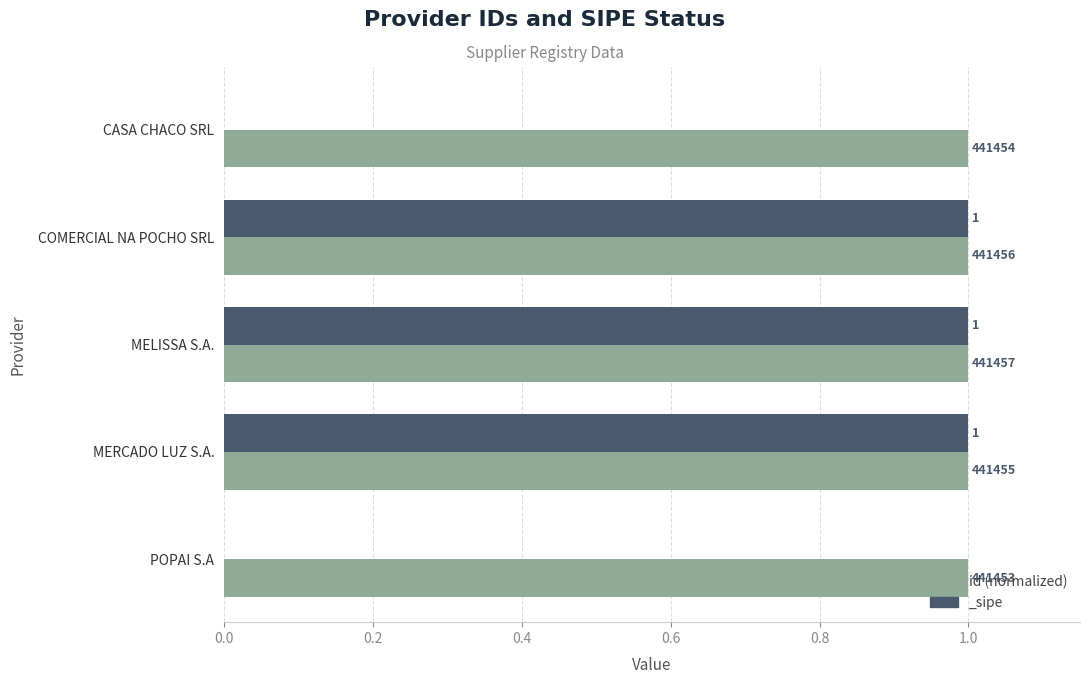

What is the approximate value at MERCADO LUZ S.A.?

1.0